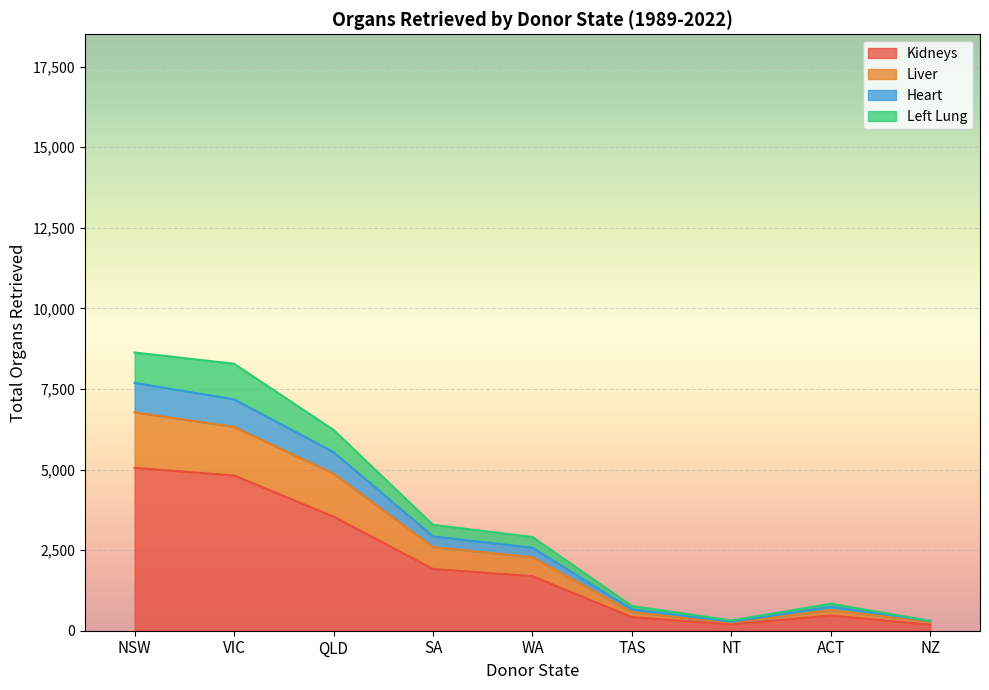

How many data points does each series have?

9